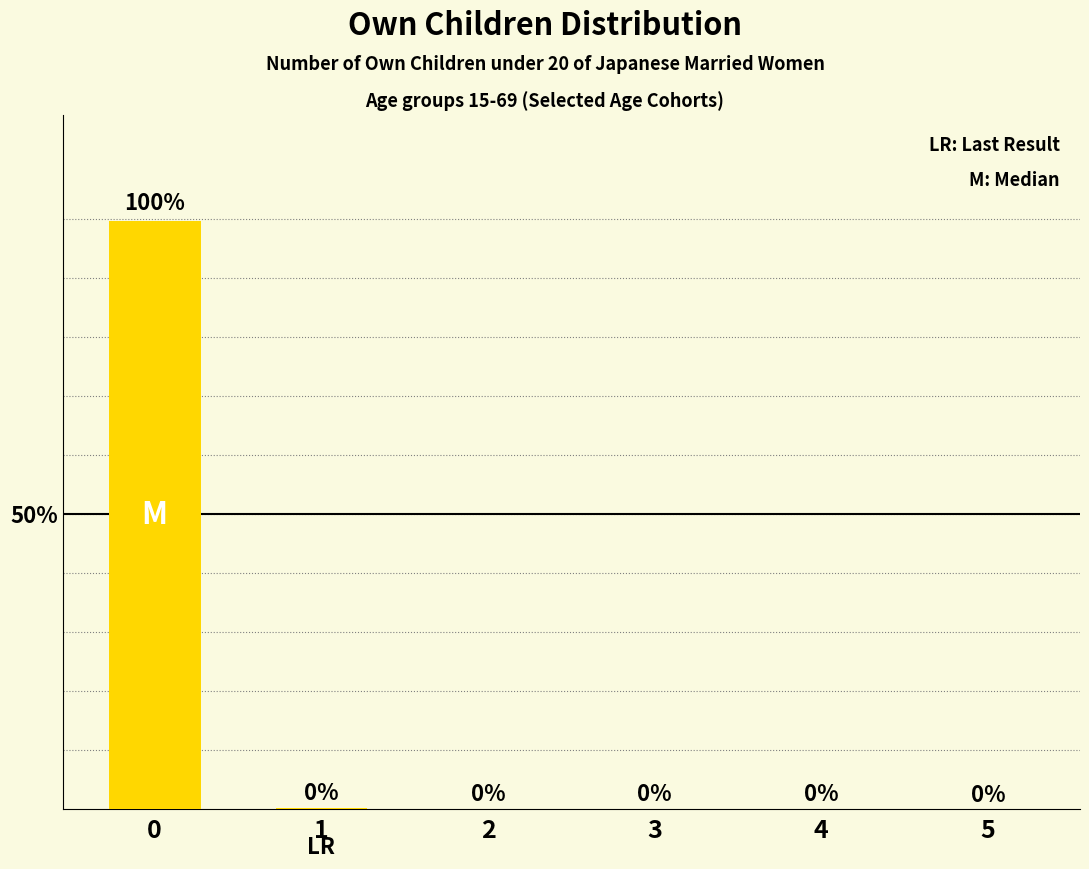

What is the average value?

16.7